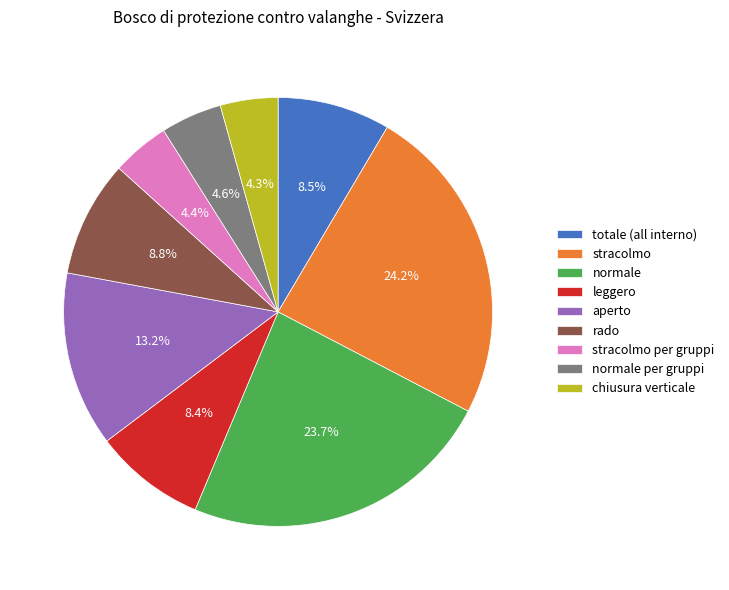

Which slice is the largest?

stracolmo